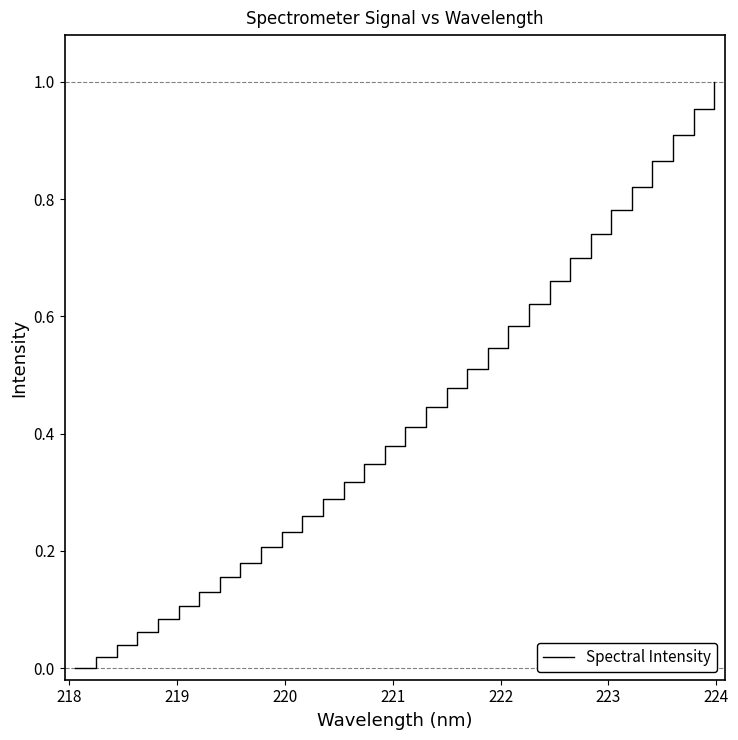

How many values are above zero?

31